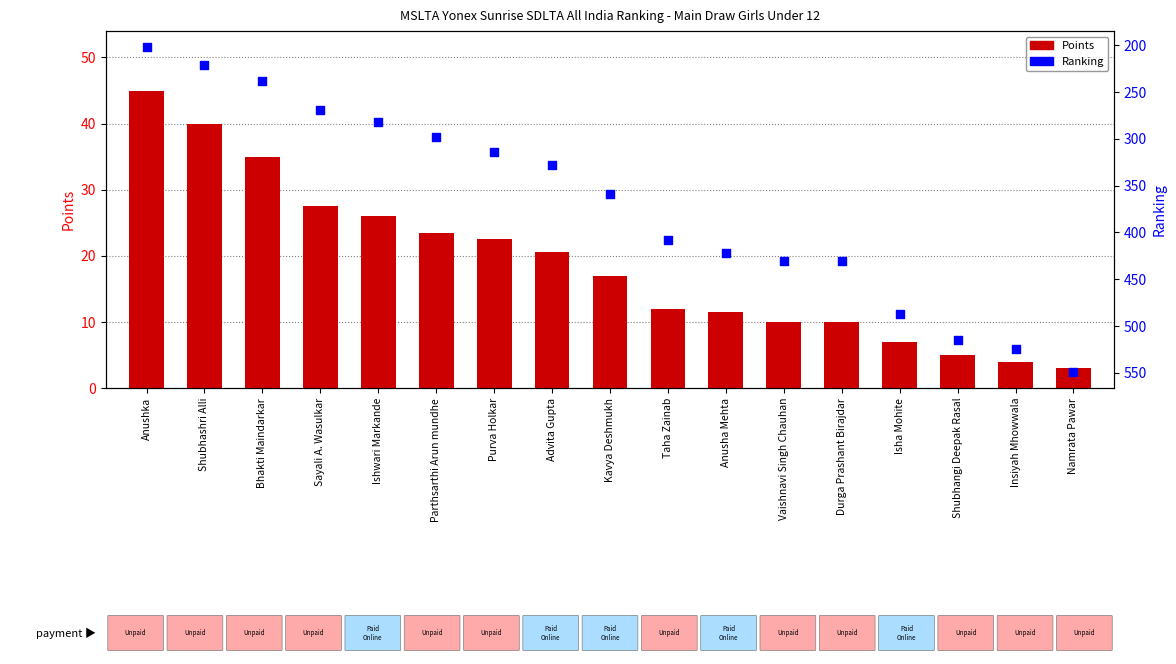

Approximately how many times larger is the value at Insiyah Mhowwala compared to Bhakti Maindarkar?

2.2